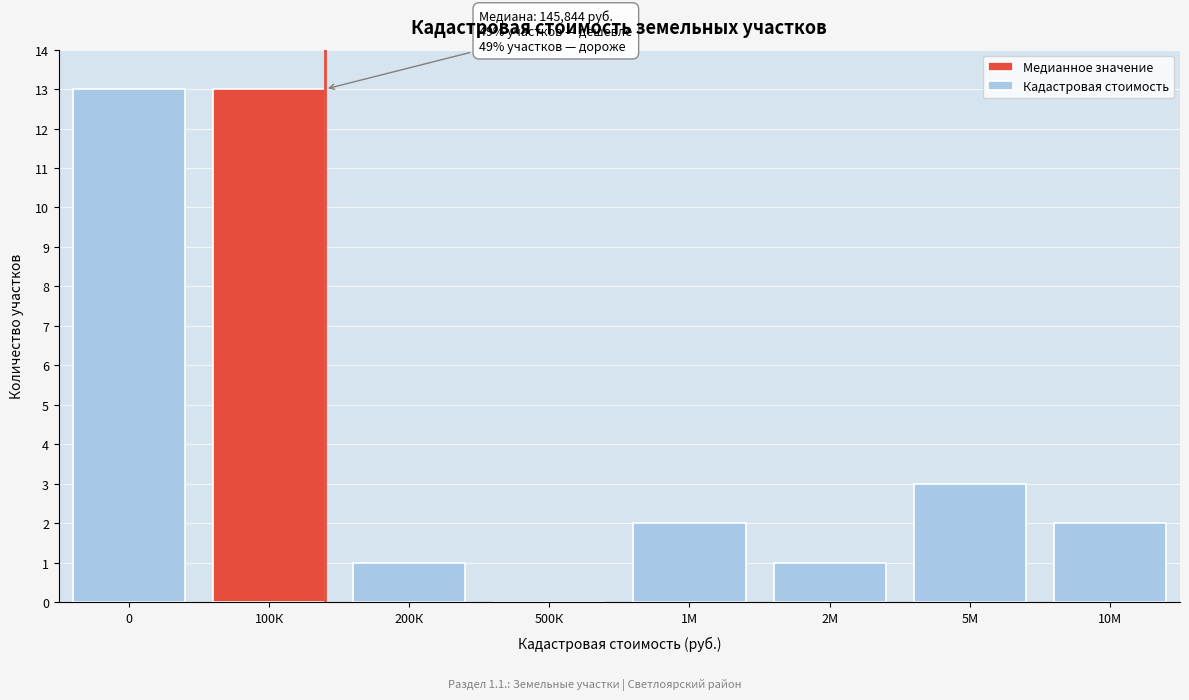

Reading left to right, list all the values displayed in this chart.

0=13	100К=13	200К=1	500К=0	1М=2	2М=1	5М=3	10М=2